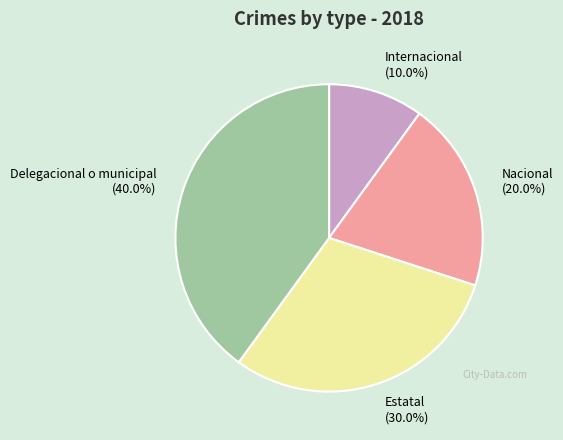

The Internacional slice represents 10% of the pie. True or false?

True